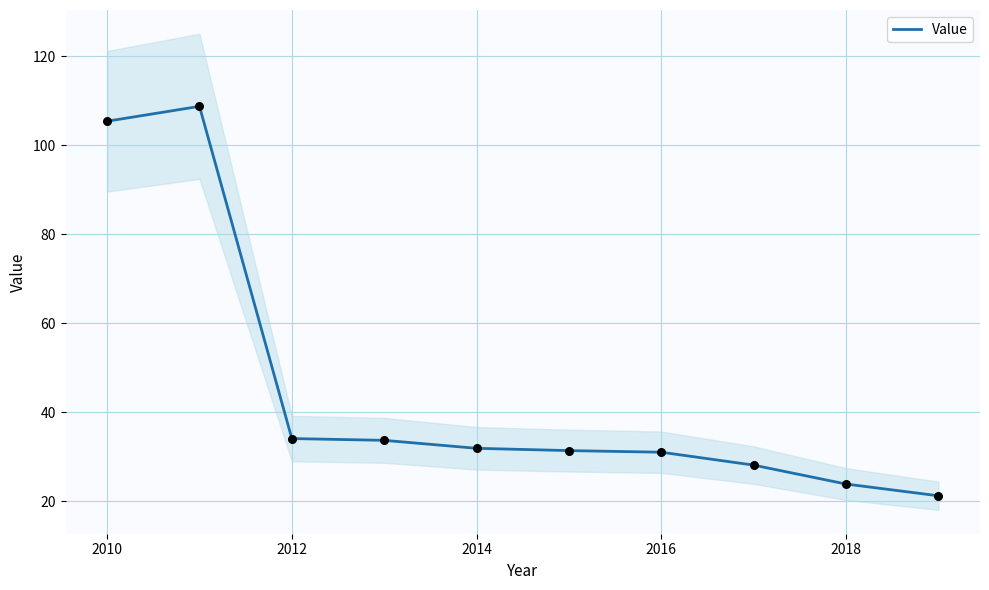

Where is Value nearest to the value 64?

2012